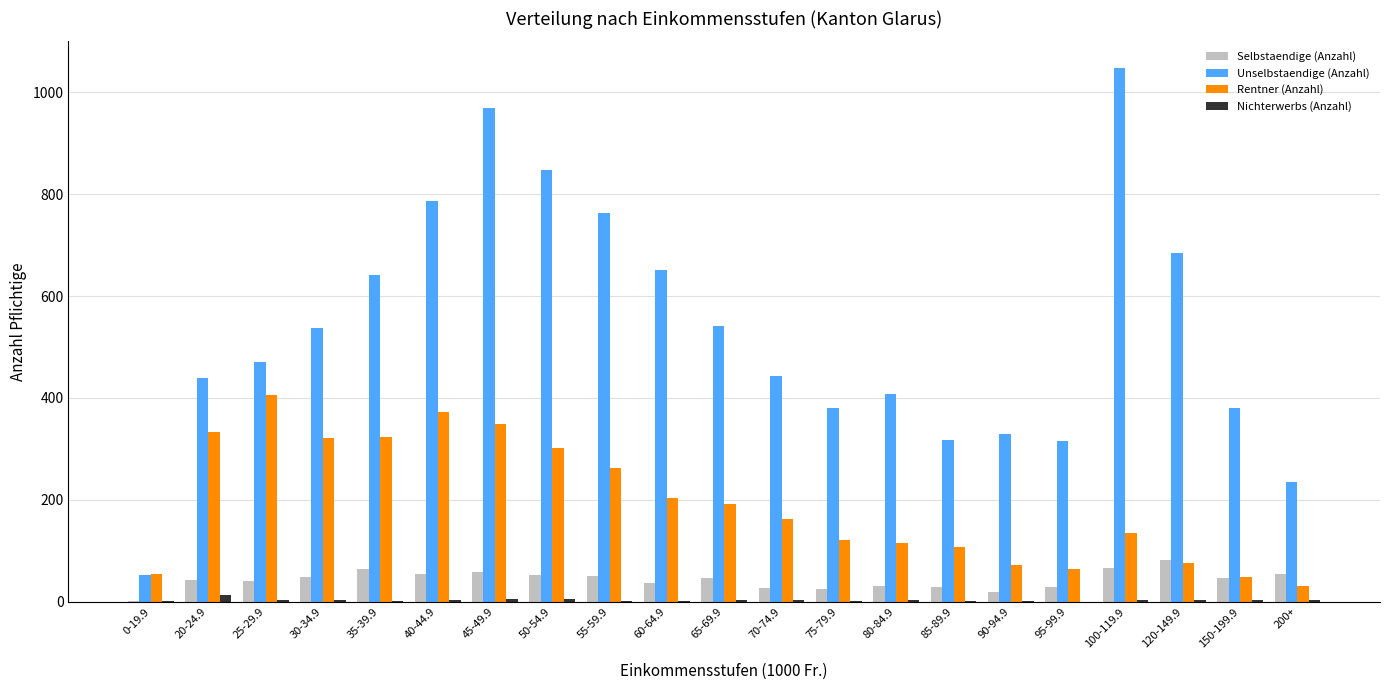

The Unselbstaendige (Anzahl) series shows 321 at 65-69.9. True or false?

False